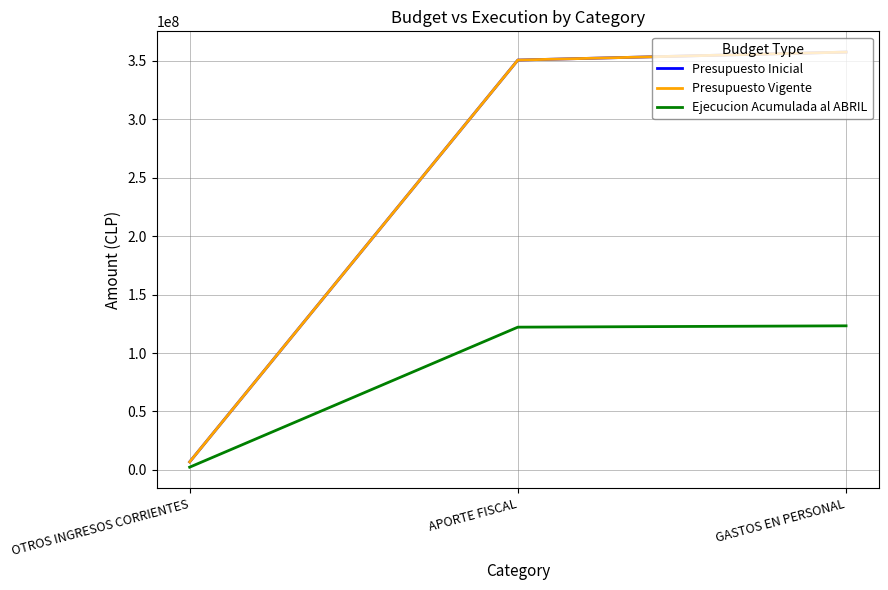

Is this an area chart (filled region under the line)?

No